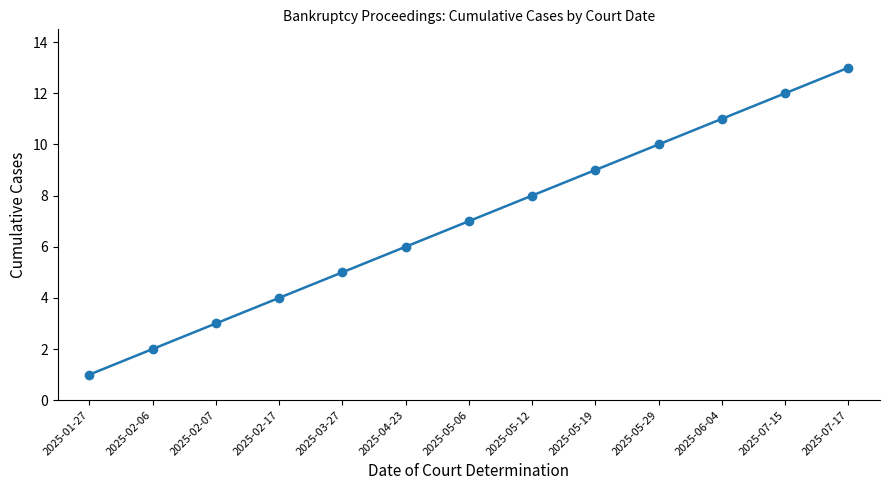

How many series are shown in this chart?

1